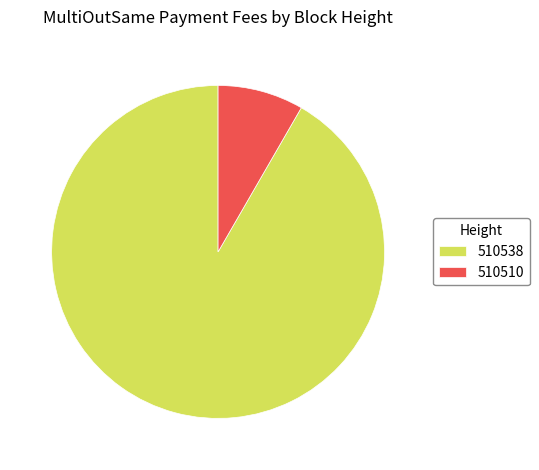

Between 510510 and 510538, which is larger?

510538